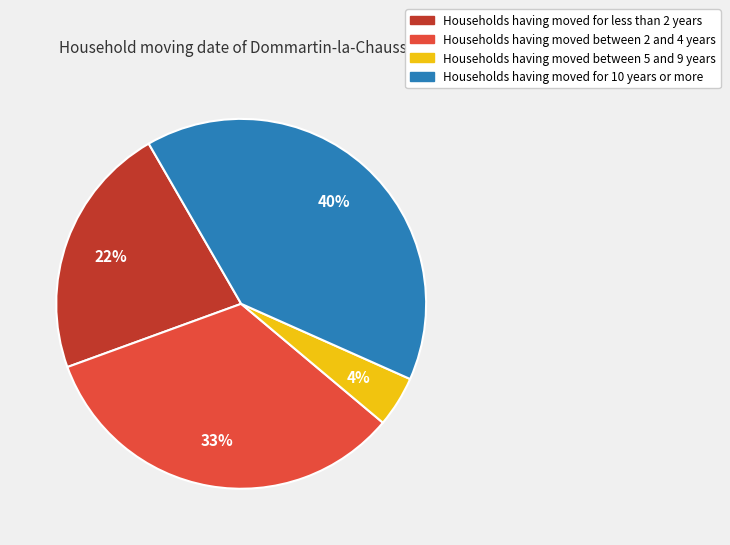

Is there any slice that represents more than half of the pie?

No